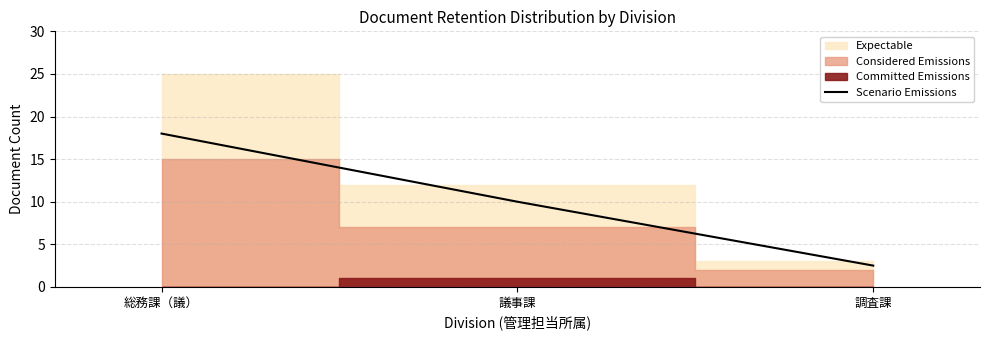

At which category does the chart reach its peak across all series?

総務課（議）